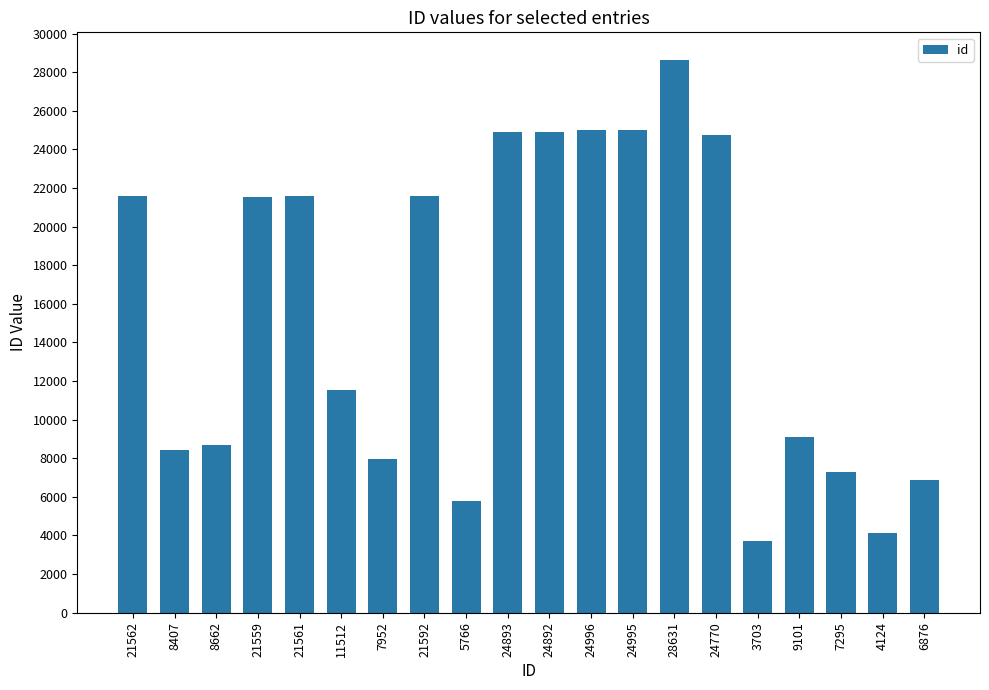

The value at 7952 is 7952. True or false?

True